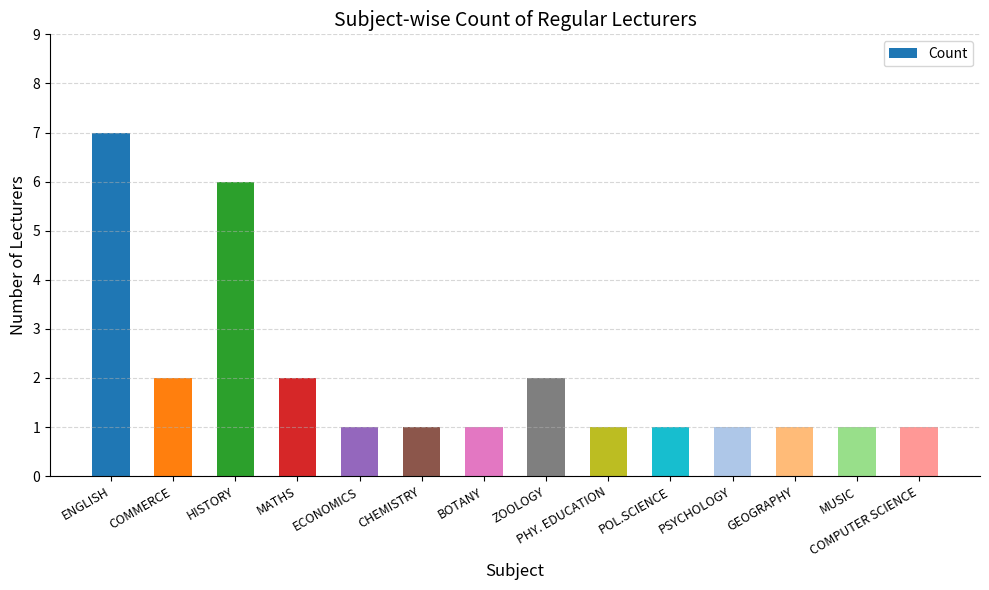

Is it true that the value at PSYCHOLOGY is 1?

True